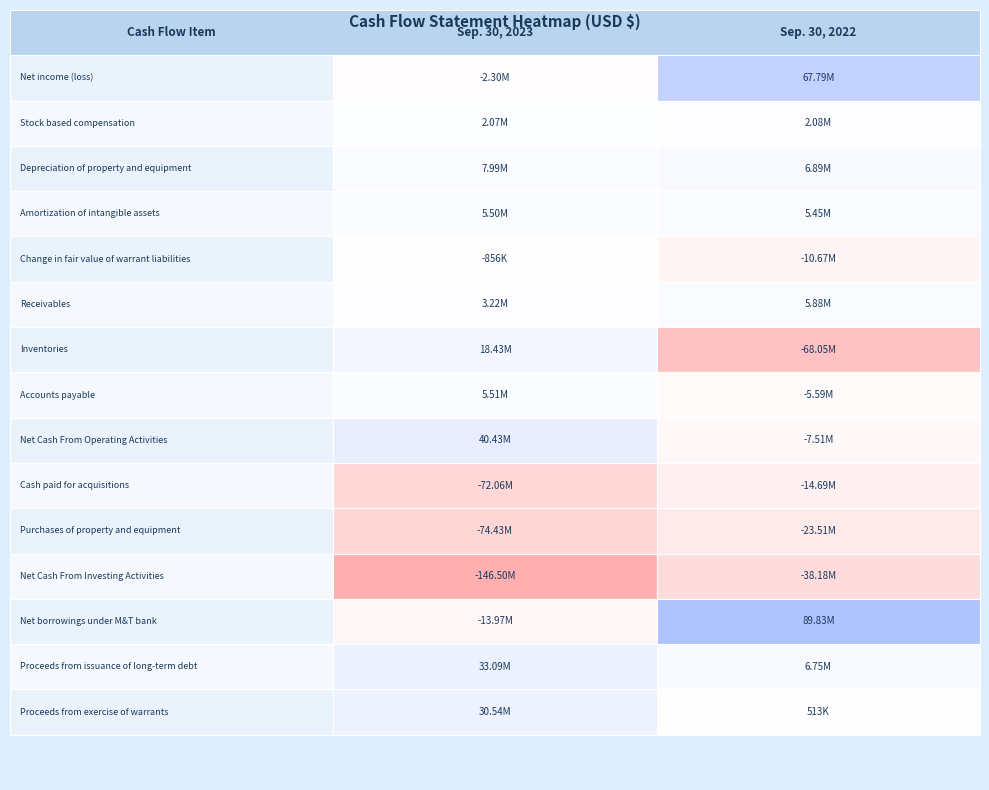

What is the highest value of the Net income (loss) series?

67793000